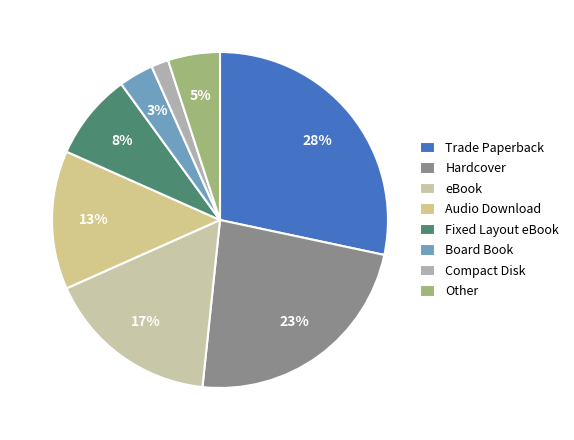

Is there any slice that represents more than half of the pie?

No